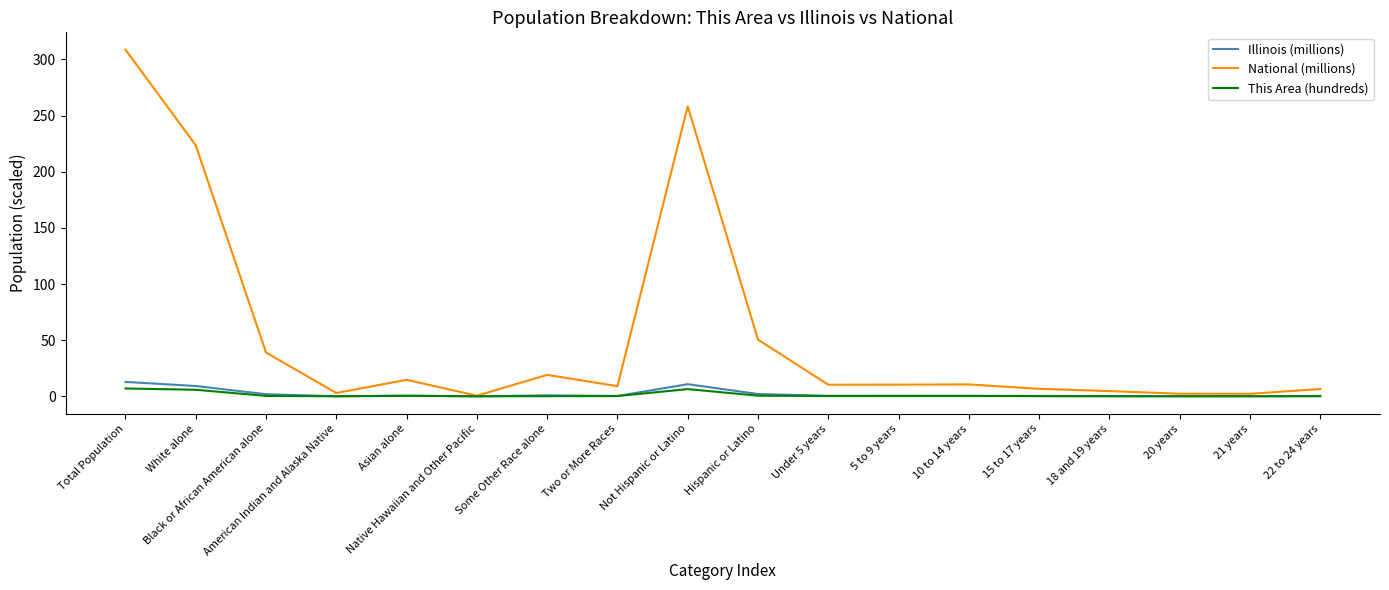

What are all the series names shown in the legend?

Illinois (millions), National (millions), This Area (hundreds)